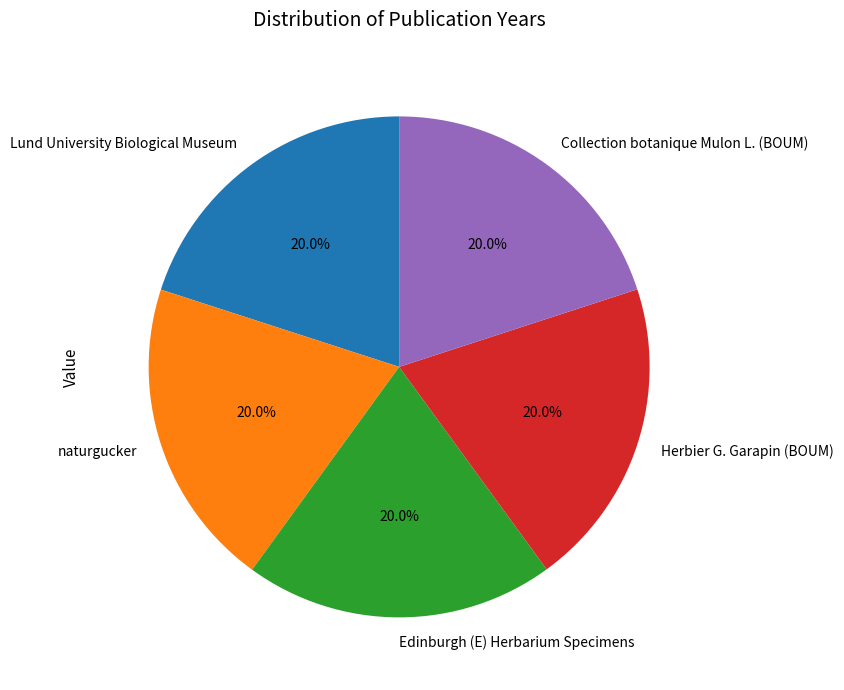

What percentage is the Collection botanique Mulon L. (BOUM) slice, to the nearest percent?

20%